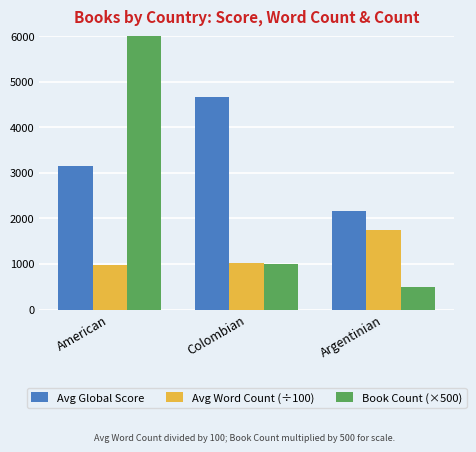

Read the Book Count (×500) value at American, to the nearest 10.

8000